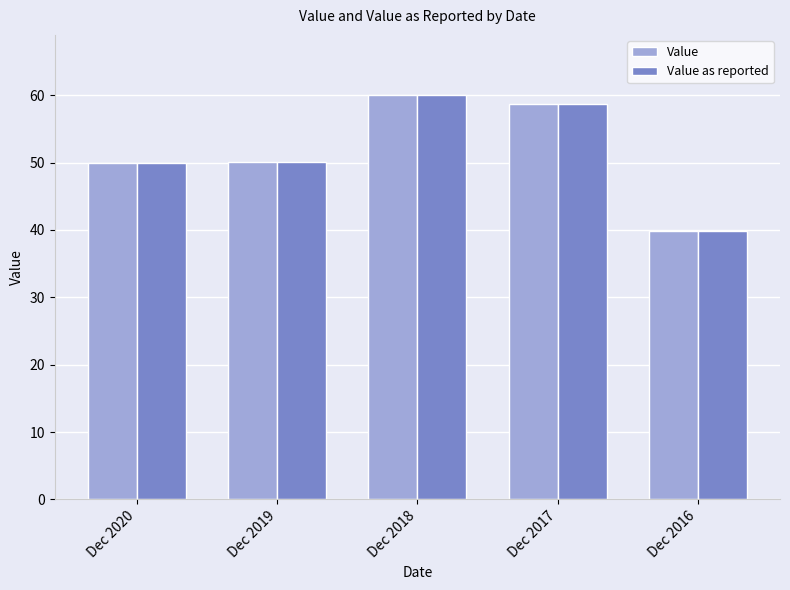

What is the difference between the maximum and minimum values in the Value series?

20.1